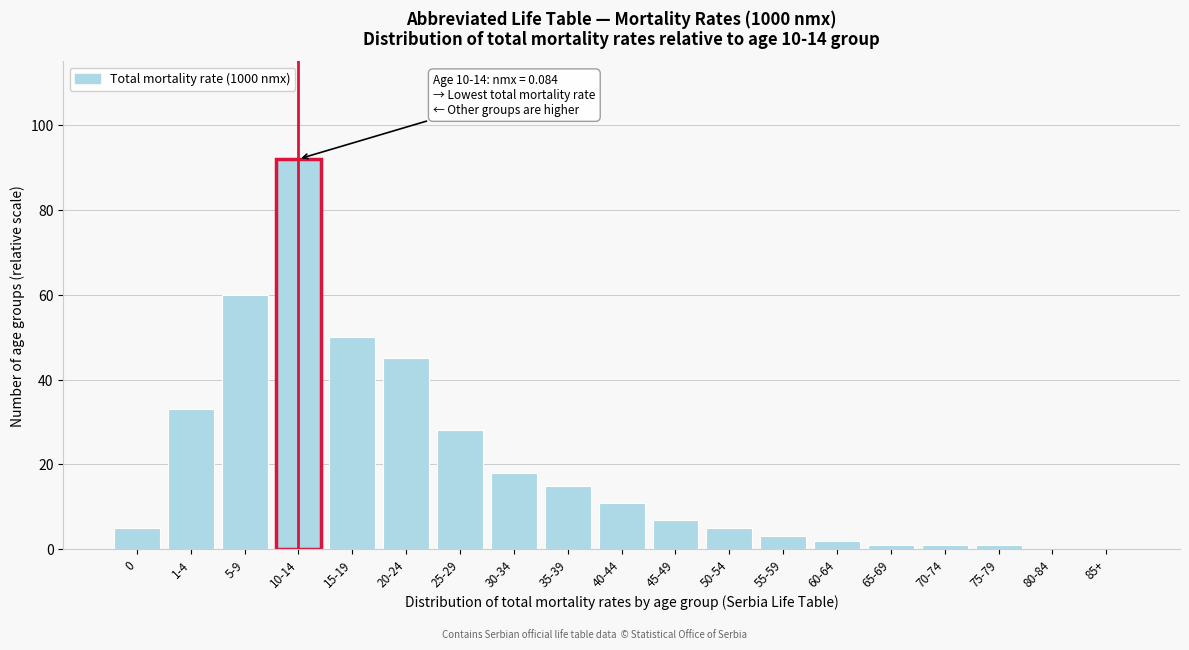

Reading left to right, transcribe all the data shown in this chart.

0=5	1-4=33	5-9=60	10-14=92	15-19=50	20-24=45	25-29=28	30-34=18	35-39=15	40-44=11	45-49=7	50-54=5	55-59=3	60-64=2	65-69=1	70-74=1	75-79=1	80-84=0	85+=0